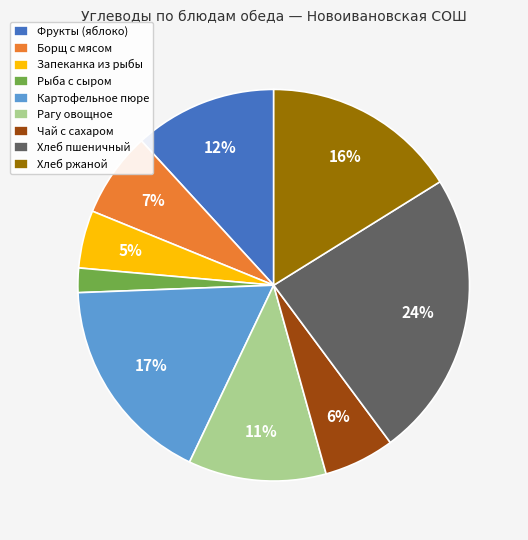

To the nearest percent, what is the average slice percentage?

11%